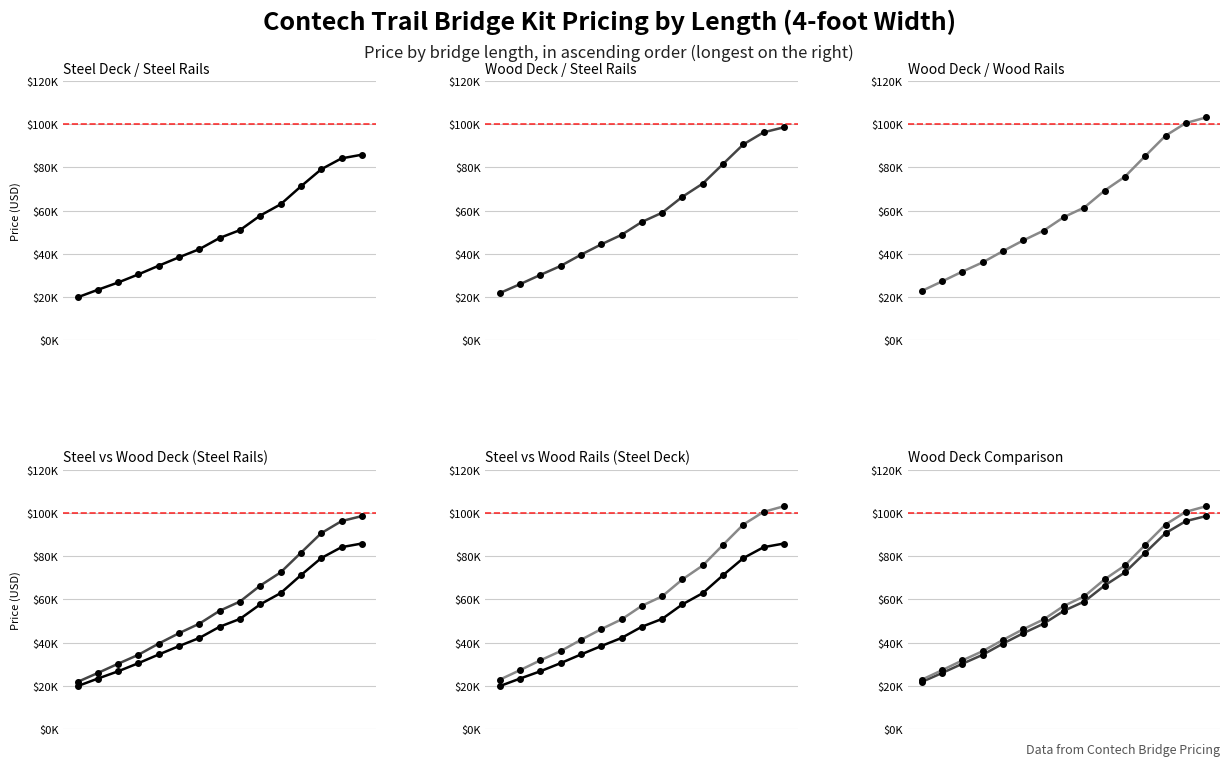

The value of Steel Deck / Steel Rails at 8 is 27699.4. True or false?

False